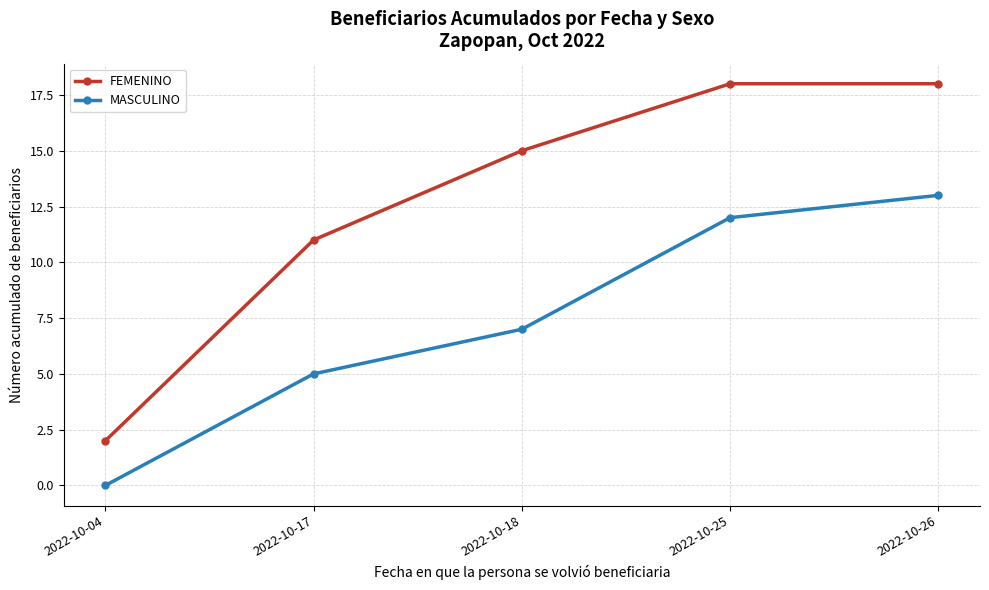

What is the total value across all series at 2022-10-18?

22